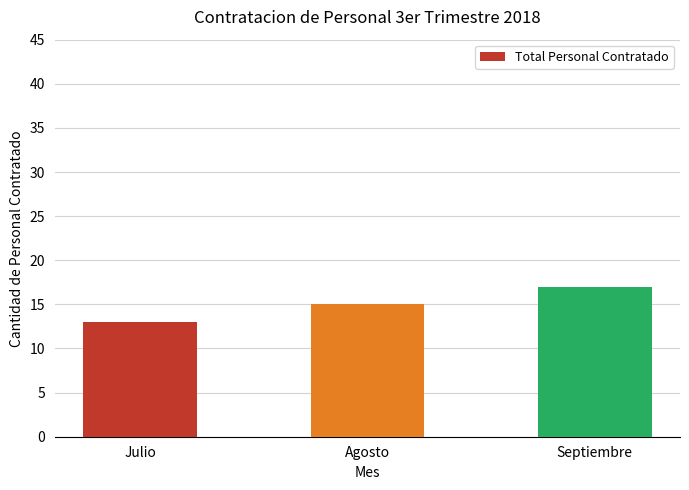

True or false: the data shows 15 at Agosto.

True